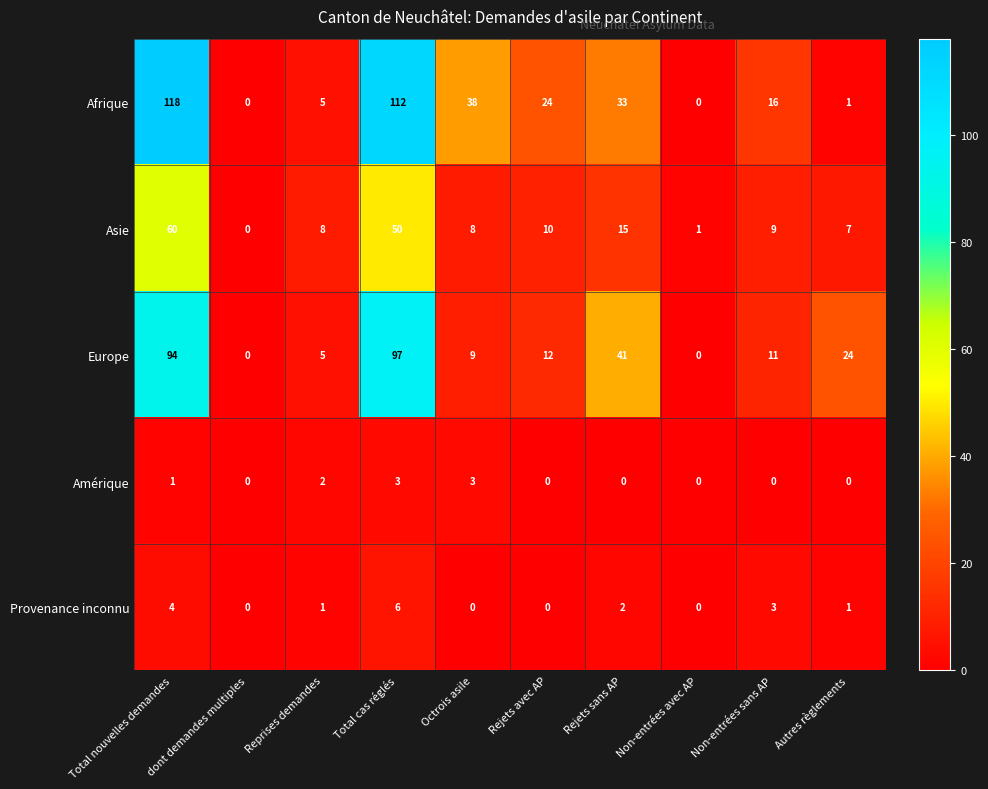

Which series has the largest total across all categories?

Afrique